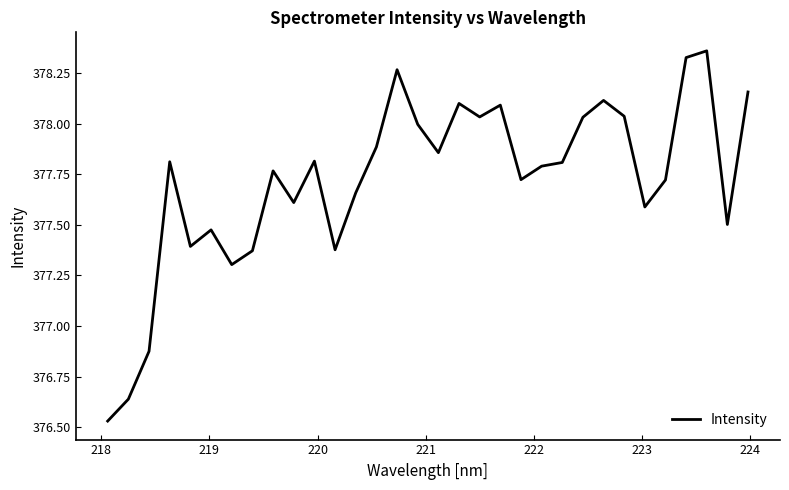

What is the difference between the maximum and minimum values?

1.8